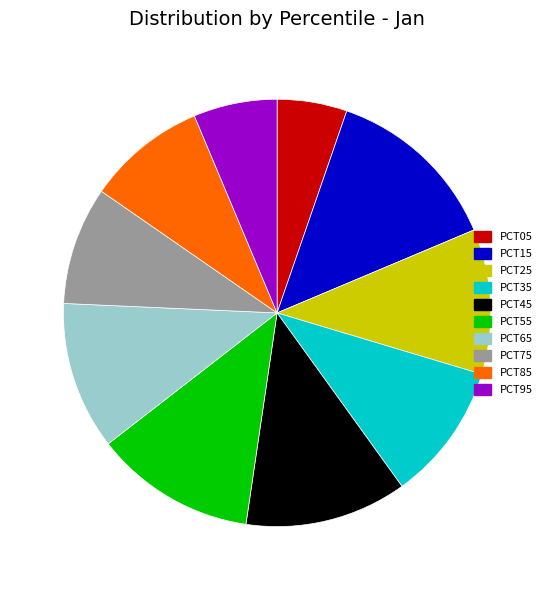

How many segments does this pie chart have?

10